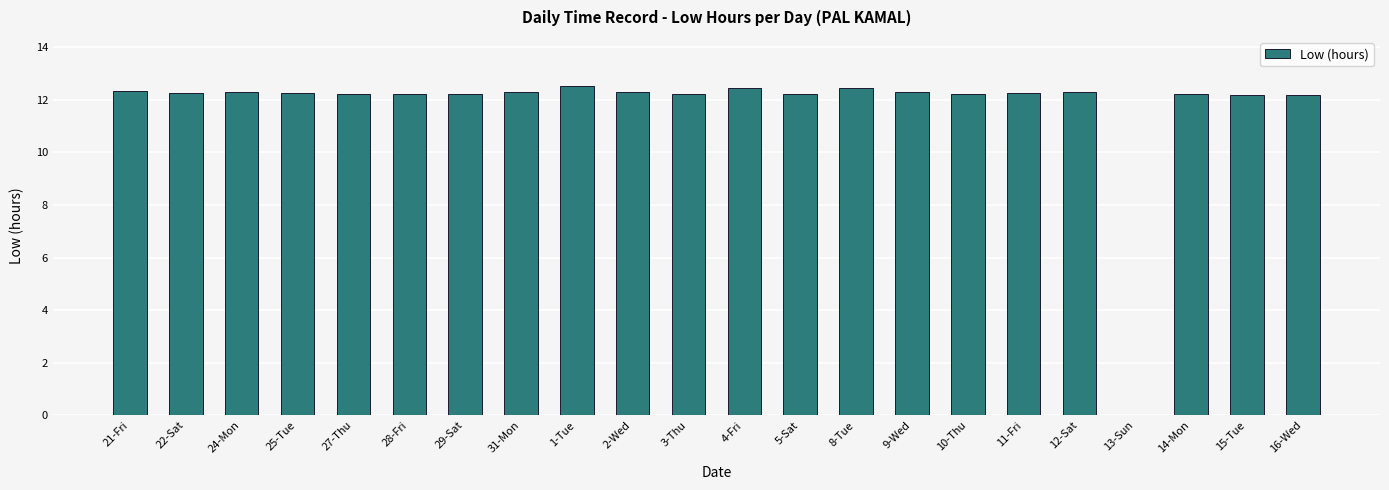

How many data points does each series have?

22